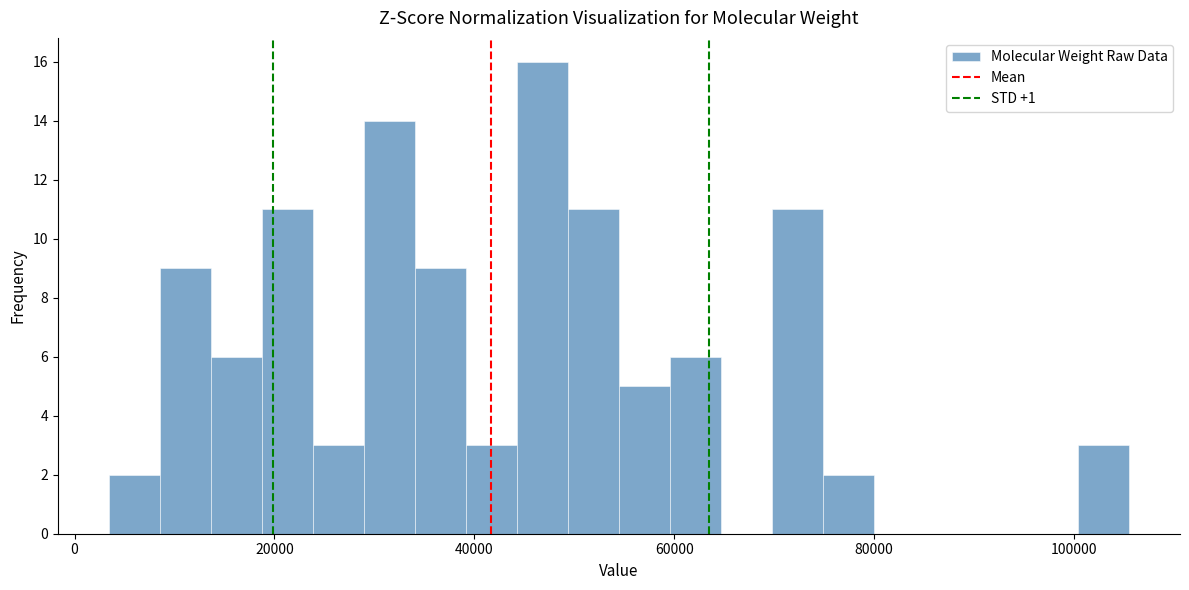

Around what value on the x-axis is the tallest bar? Give the approximate position of its centre, as read against the axis.

46000